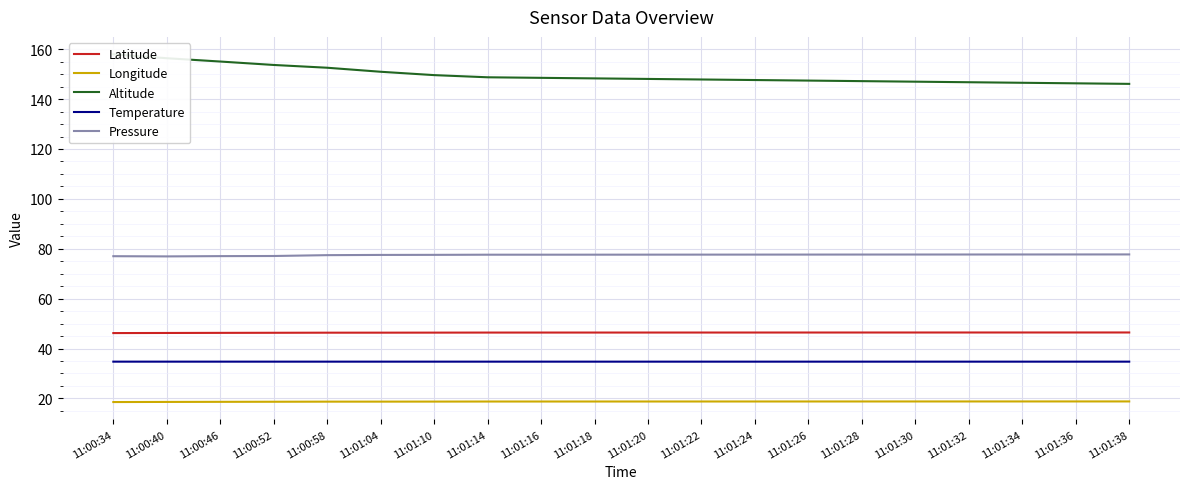

True or false: Pressure and Altitude intersect in this chart.

False